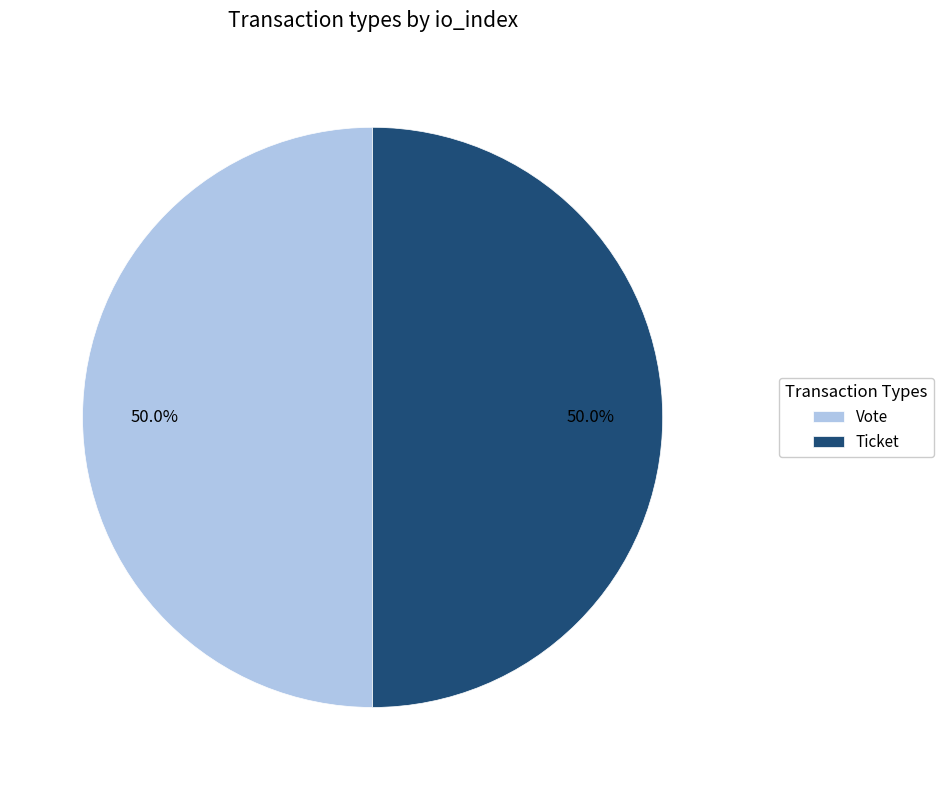

Is the sum of Ticket and Vote greater than half?

Yes